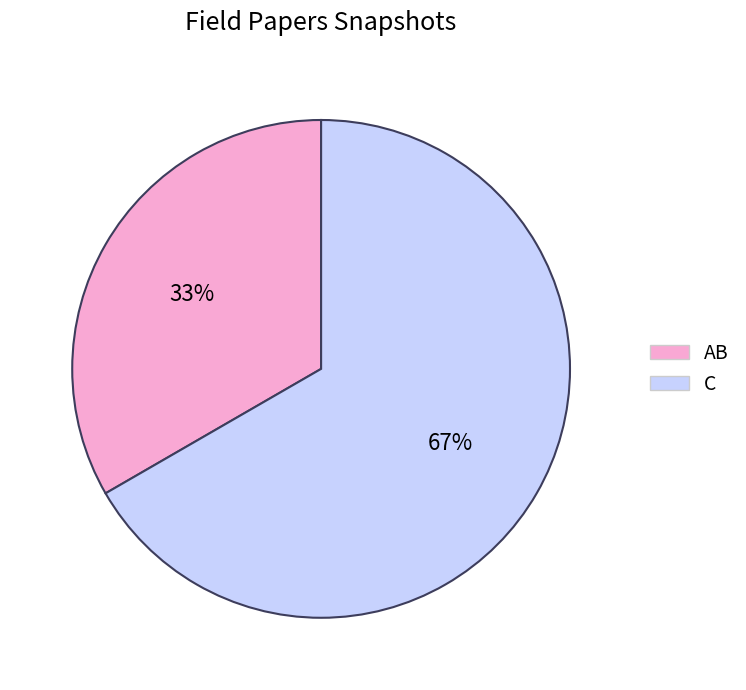

Do AB and C together represent more than half of the pie?

Yes